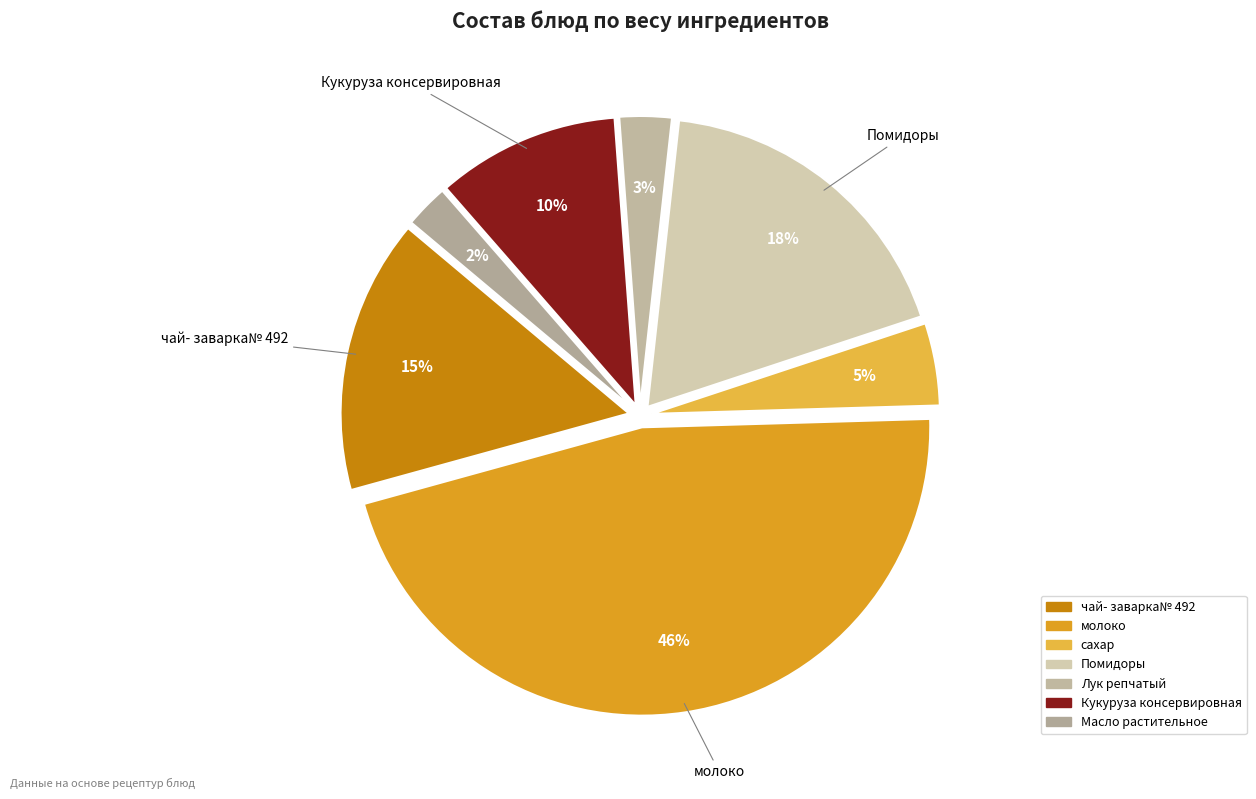

Combined, what portion of the pie is Кукуруза консервировная and Масло растительное?

12.7%